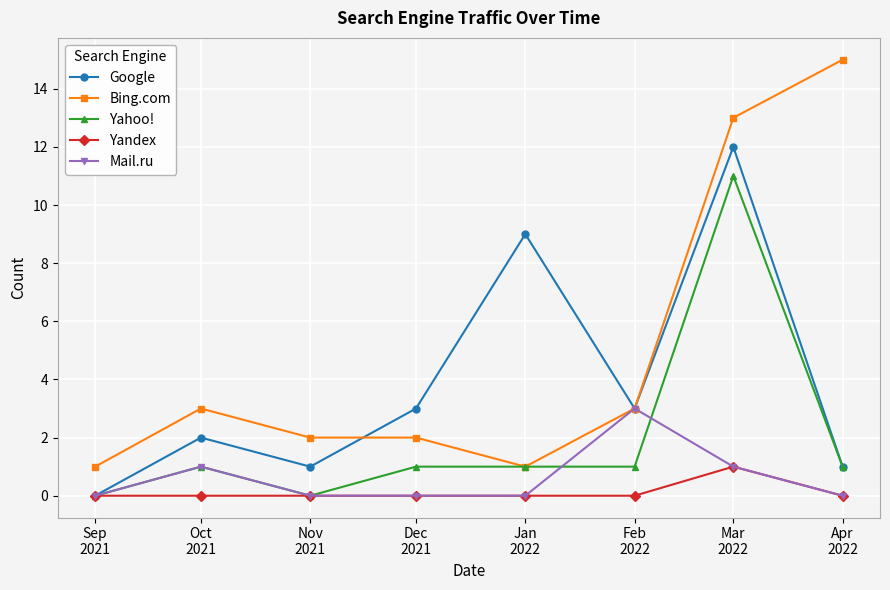

Reading left to right, what are all the values shown in this chart?

Google: 0	2	1	3	9	3	12	1
Bing.com: 1	3	2	2	1	3	13	15
Yahoo!: 0	1	0	1	1	1	11	1
Yandex: 0	0	0	0	0	0	1	0
Mail.ru: 0	1	0	0	0	3	1	0